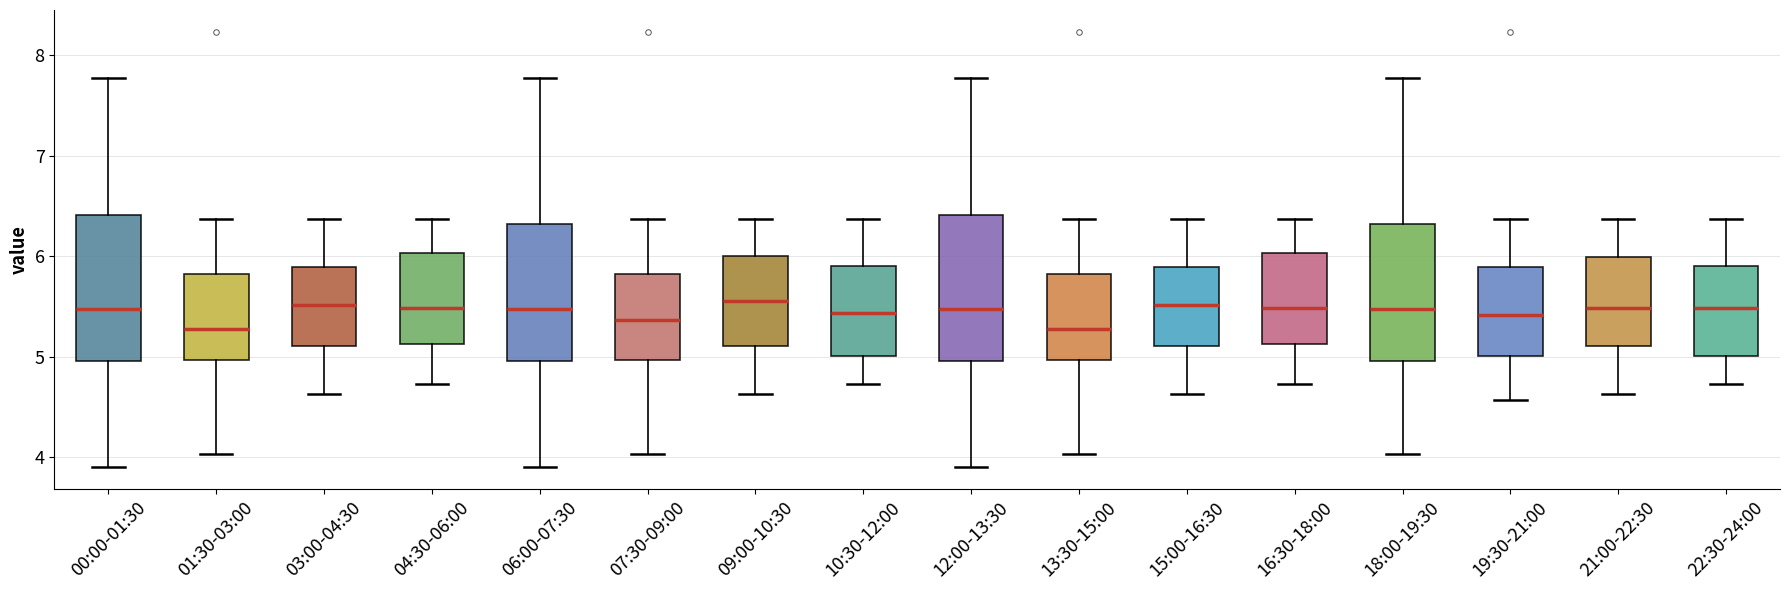

Where is the upper edge of the box for 09:00-10:30 on the y-axis? The values are not printed on the chart, so give them approximately, as read against the axis.

6.0